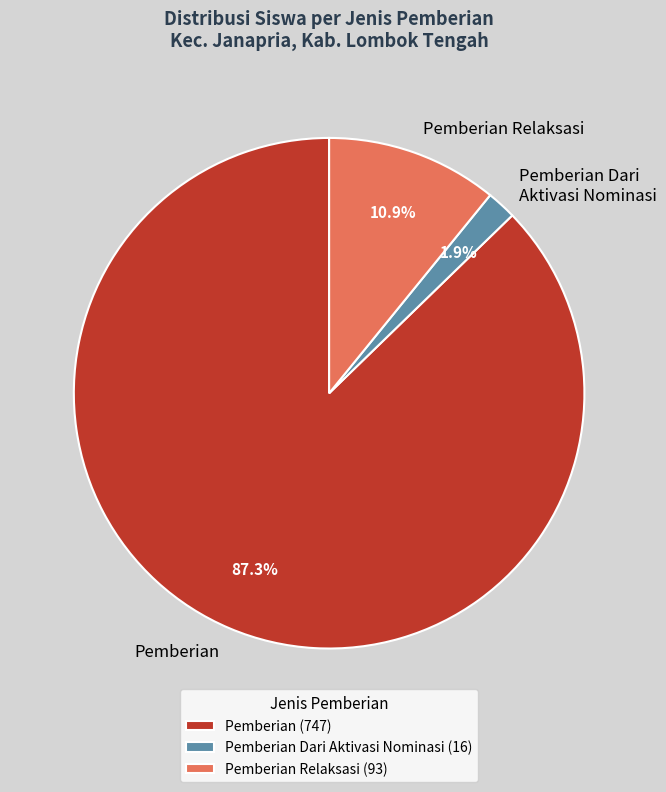

Which has a higher value, Pemberian Relaksasi or Pemberian Dari Aktivasi Nominasi?

Pemberian Relaksasi